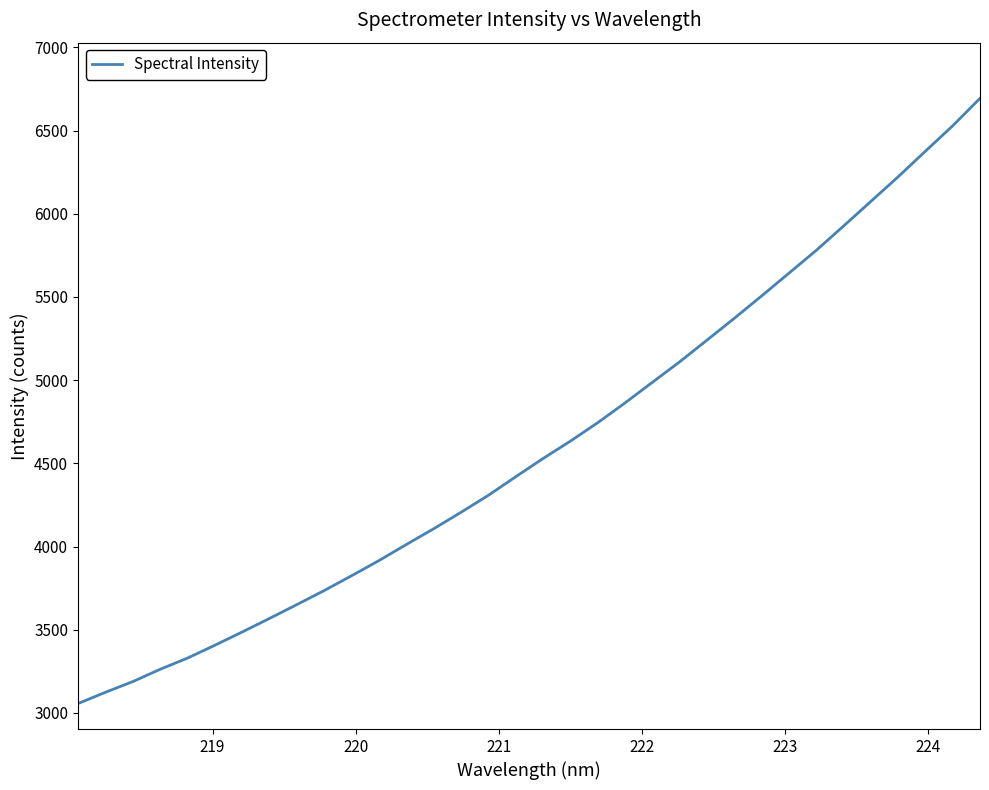

What is the smallest value displayed?

3056.1